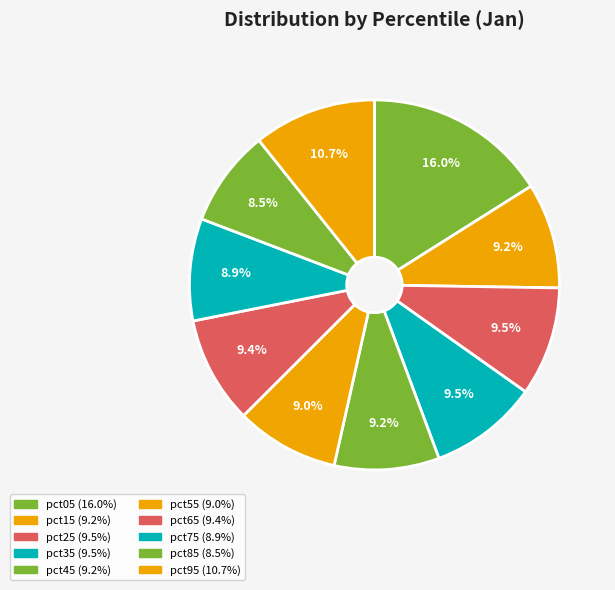

What is the smallest slice in the pie chart?

pct85